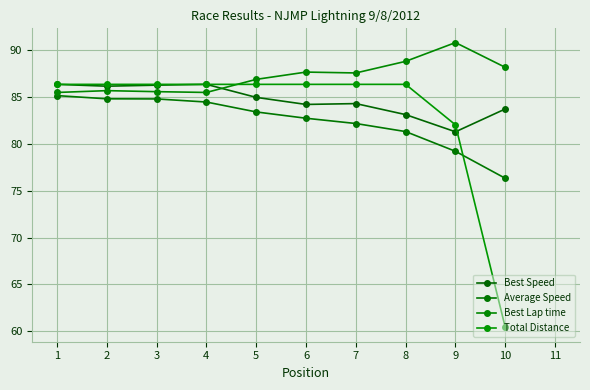

The value of Average Speed at 10 is 120.6. True or false?

False